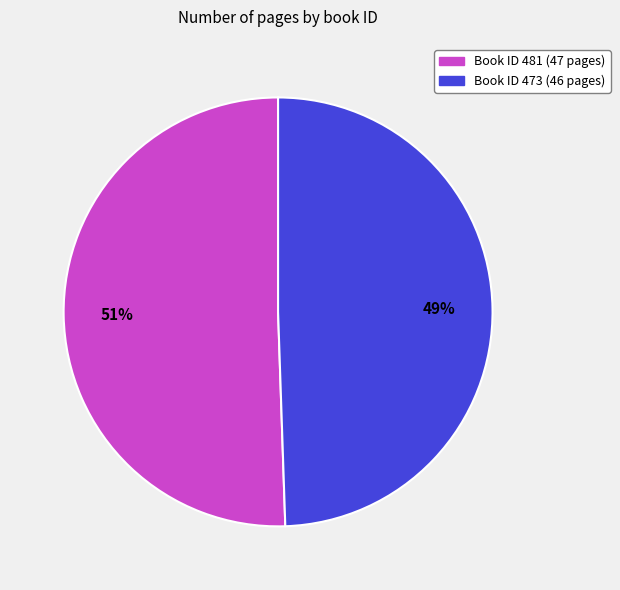

How many segments does this pie chart have?

2